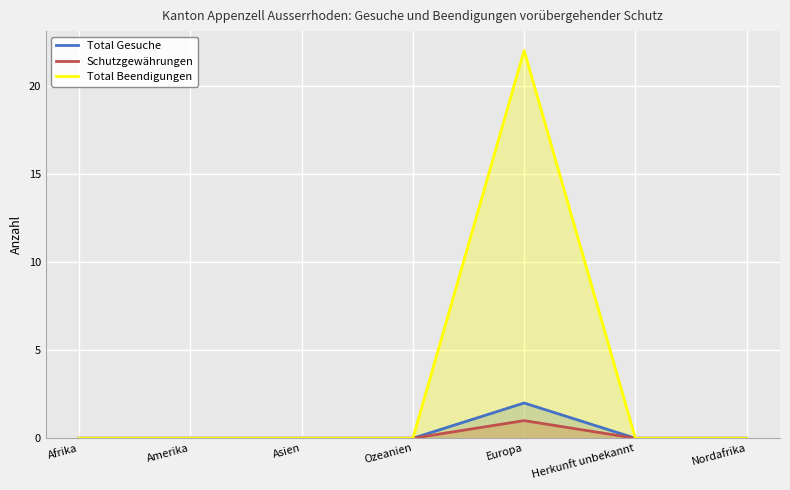

Where is Schutzgewährungen nearest to the value 0?

Afrika